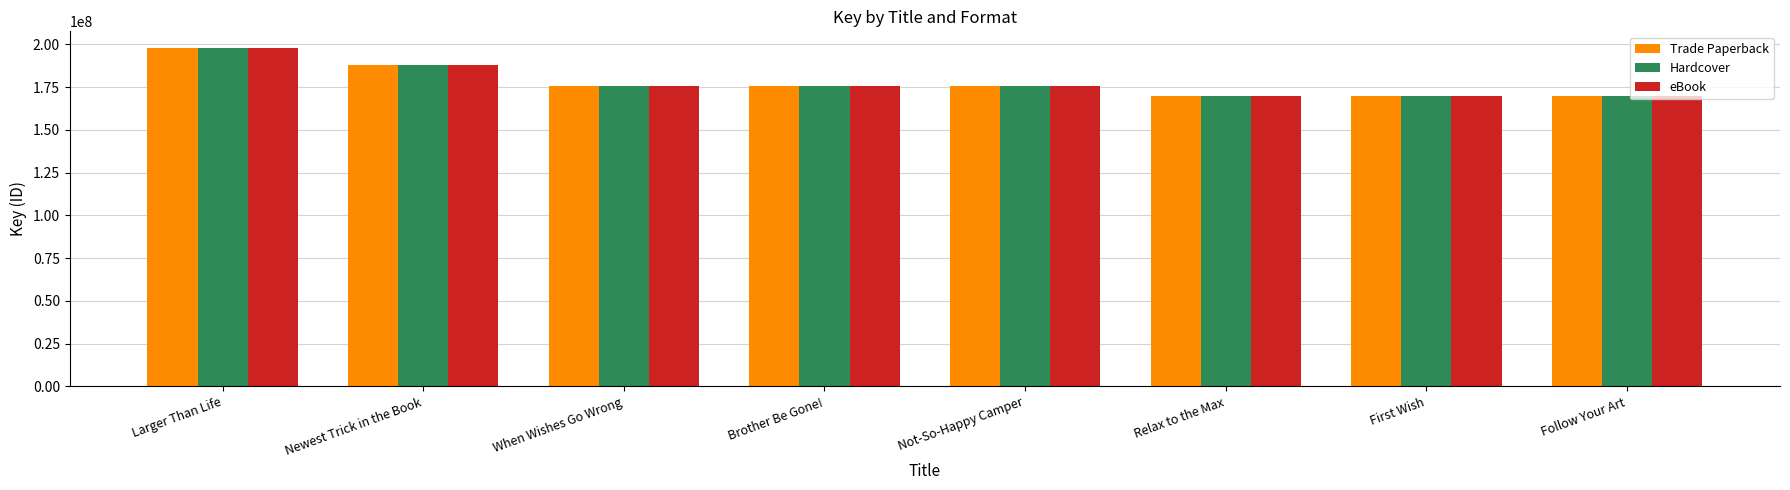

The value of Trade Paperback at Brother Be Gone! is 69195174. True or false?

False